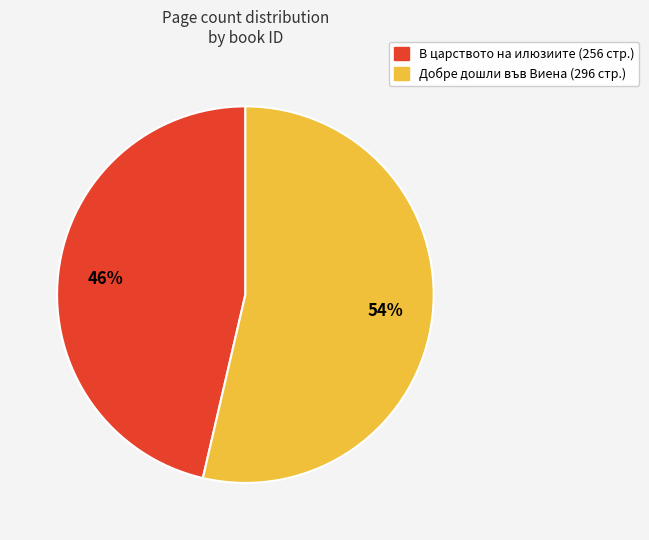

Is there any slice that represents more than half of the pie?

Yes